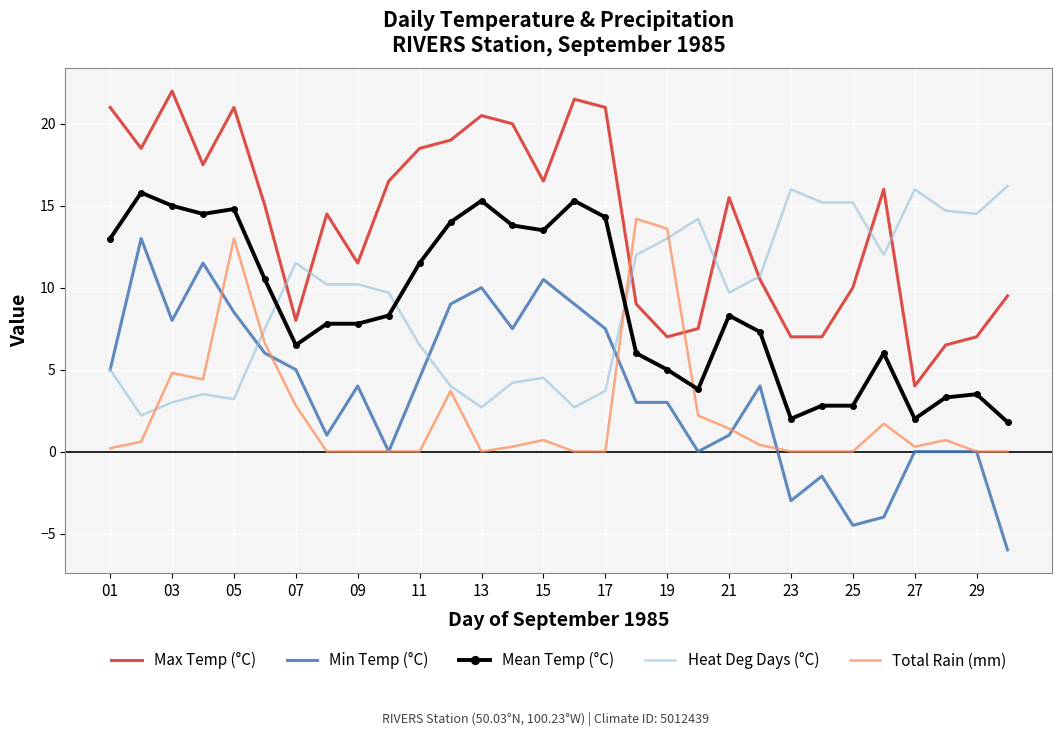

Which series has the largest total across all categories?

Max Temp (°C)